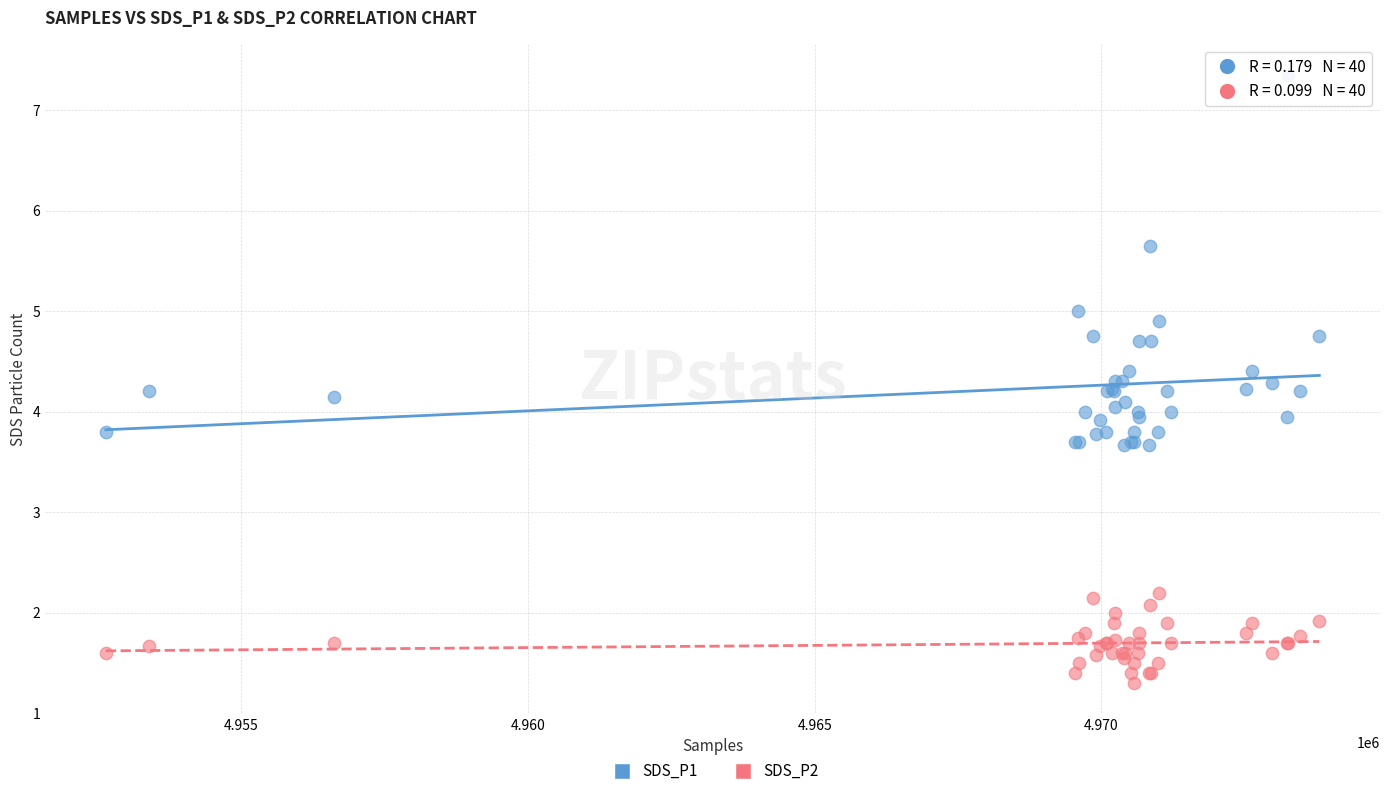

Which series contains the lowest Y value?

SDS_P2